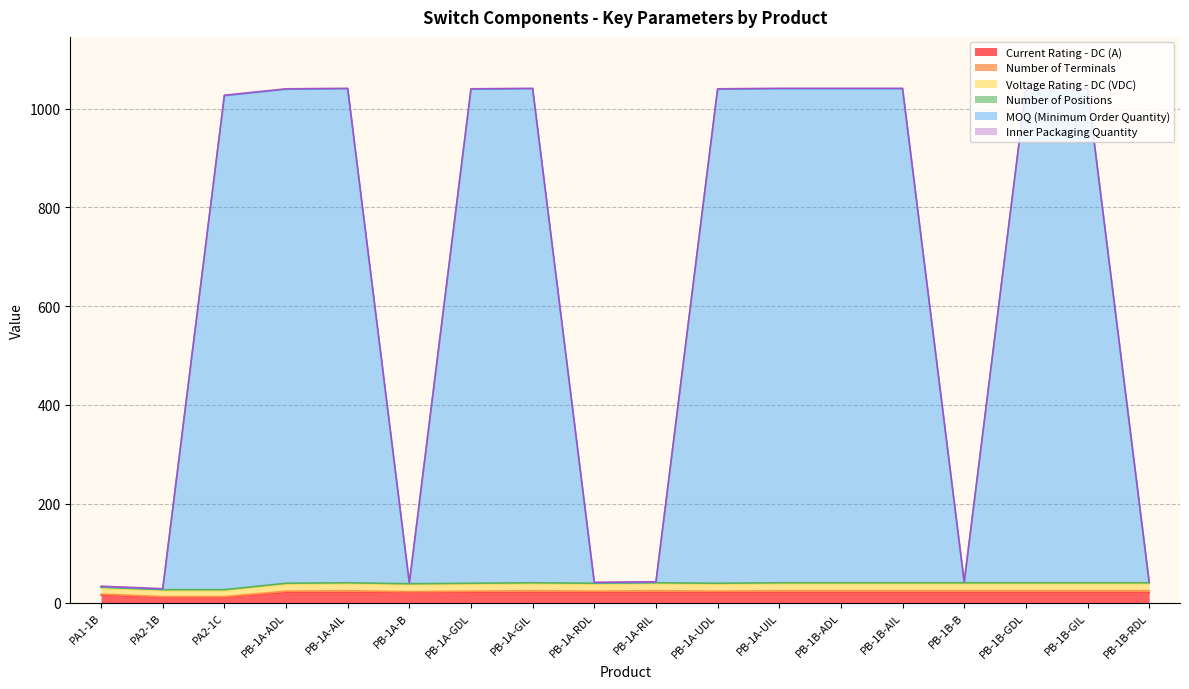

What is the sum of the Current Rating - DC (A) values at PB-1A-AIL and PB-1B-GDL?

40